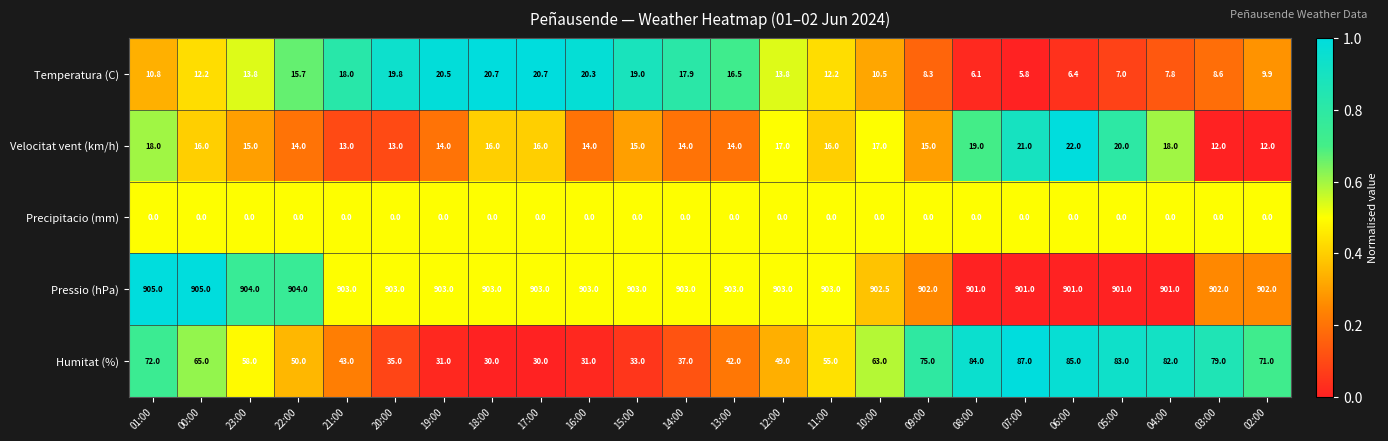

Is it true that Velocitat vent (km/h) equals 15.0 at 09:00?

True